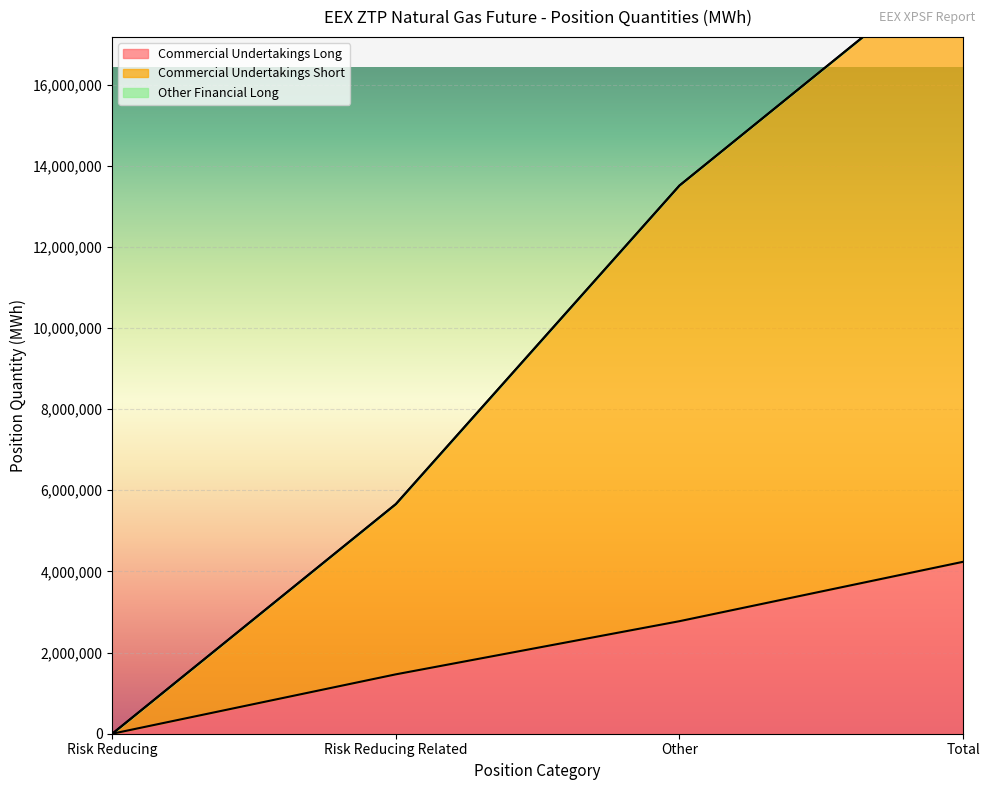

Reading left to right, what are all the values shown in this chart?

Commercial Undertakings Long: Risk Reducing=0	Risk Reducing Related=1463910	Other=2773795	Total=4237705
Commercial Undertakings Short: Risk Reducing=0	Risk Reducing Related=5660240	Other=13511535	Total=19171775